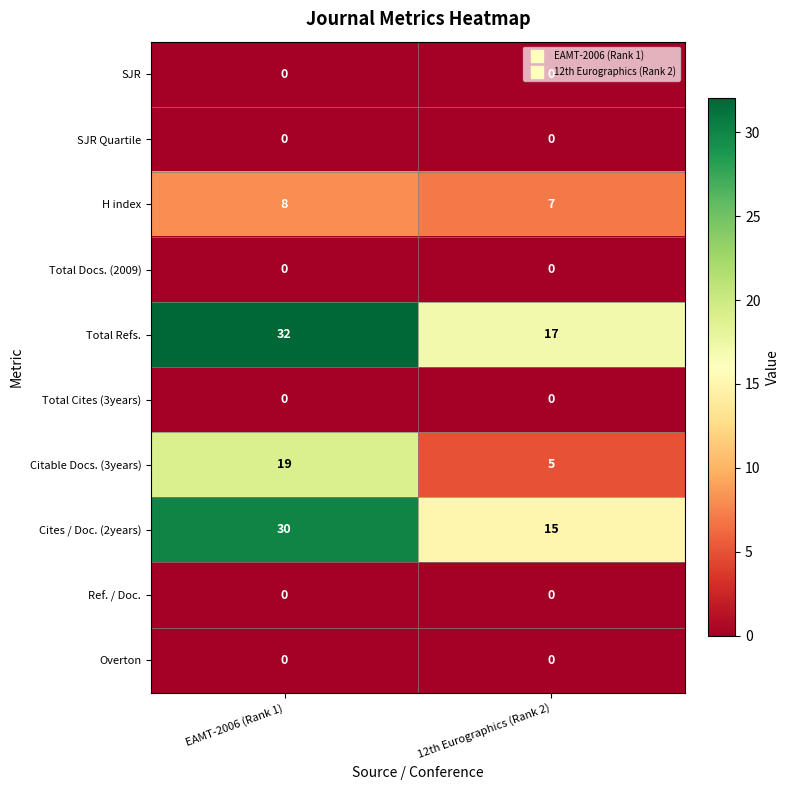

What is the difference between the highest and lowest values at 12th Eurographics (Rank 2)?

17